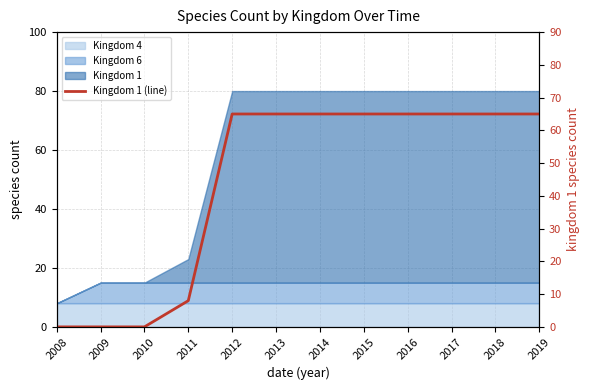

What is the change in value from 2011 to 2014?

+57